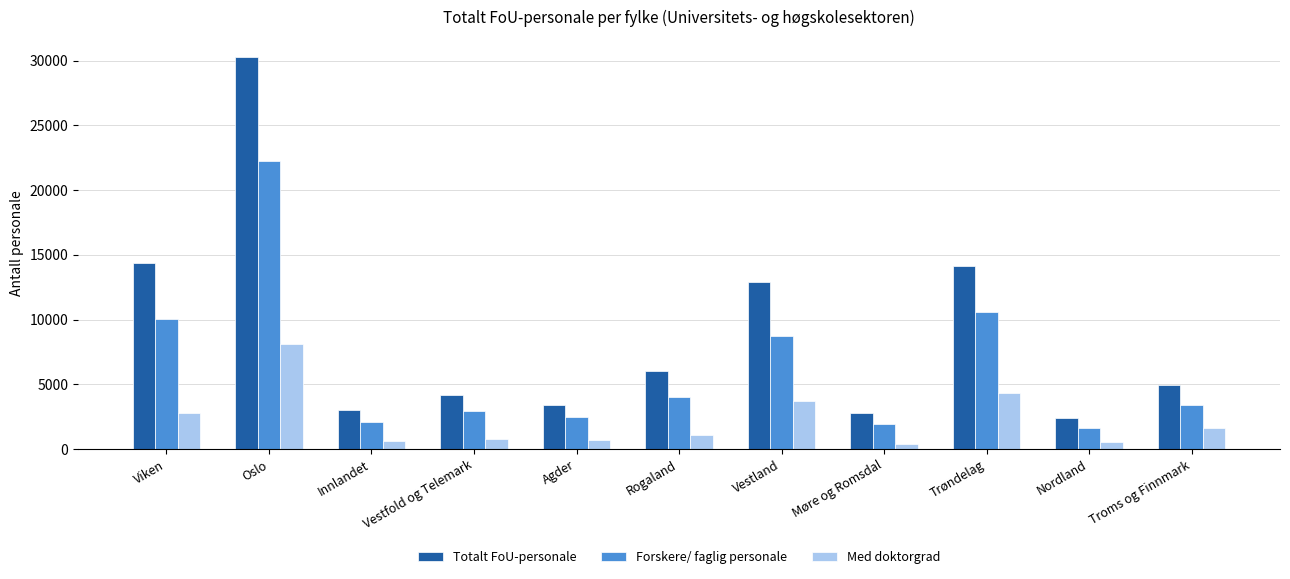

Between Oslo and Rogaland, which series saw the biggest shift?

Totalt FoU-personale